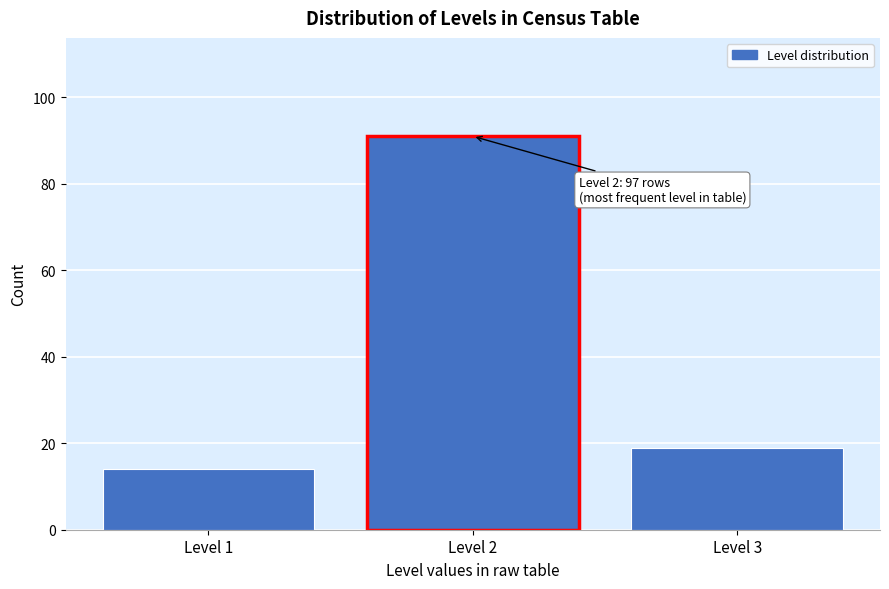

Over which range of the x-axis is the bar tallest?

1.5 to 2.5